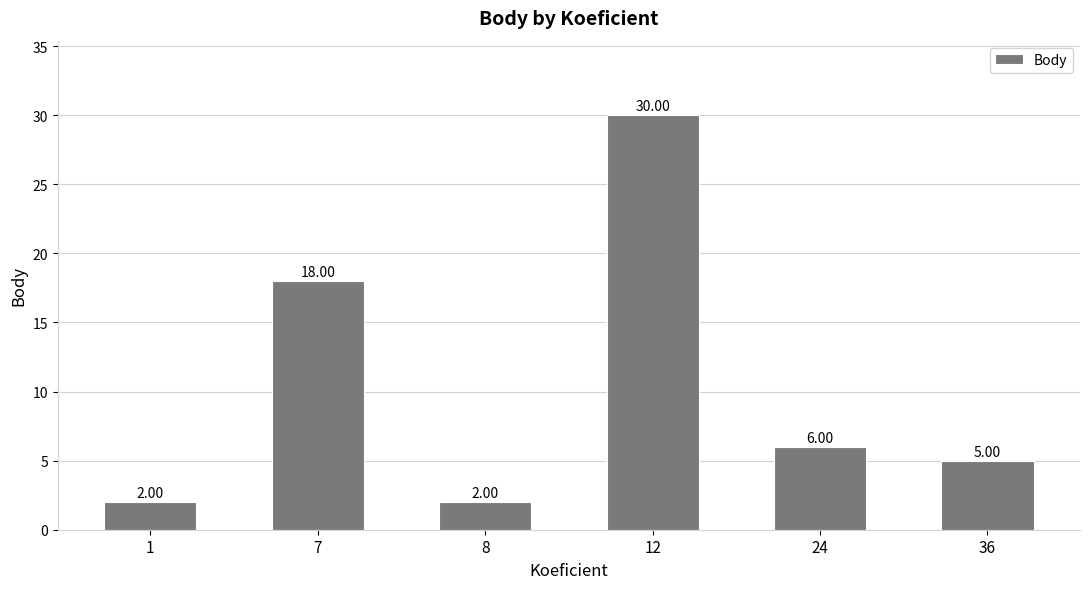

Reading left to right, list all the values displayed in this chart.

1=2	7=18	8=2	12=30	24=6	36=5